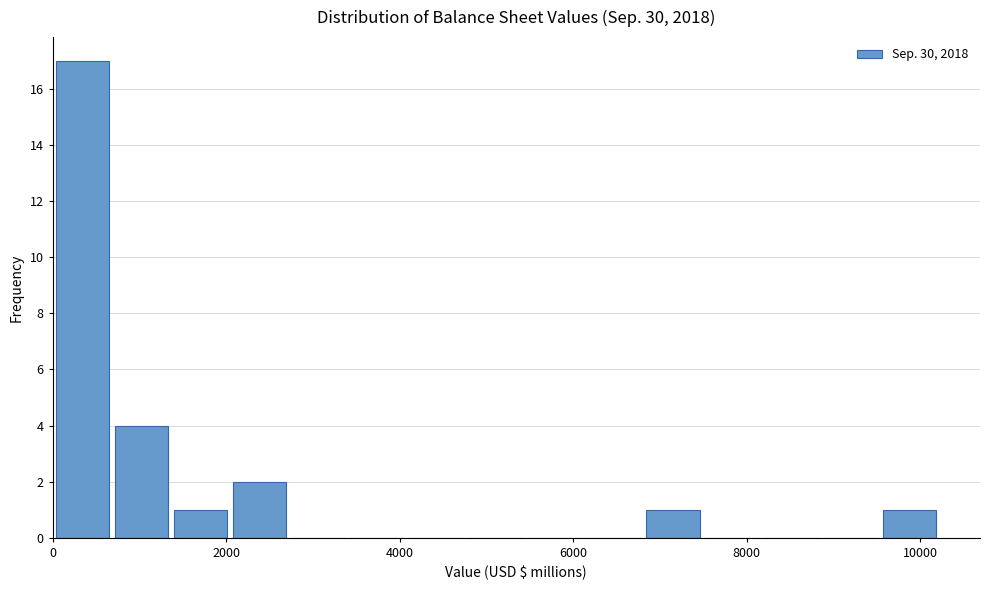

Read against the x-axis, roughly where is the centre of the tallest bar?

400